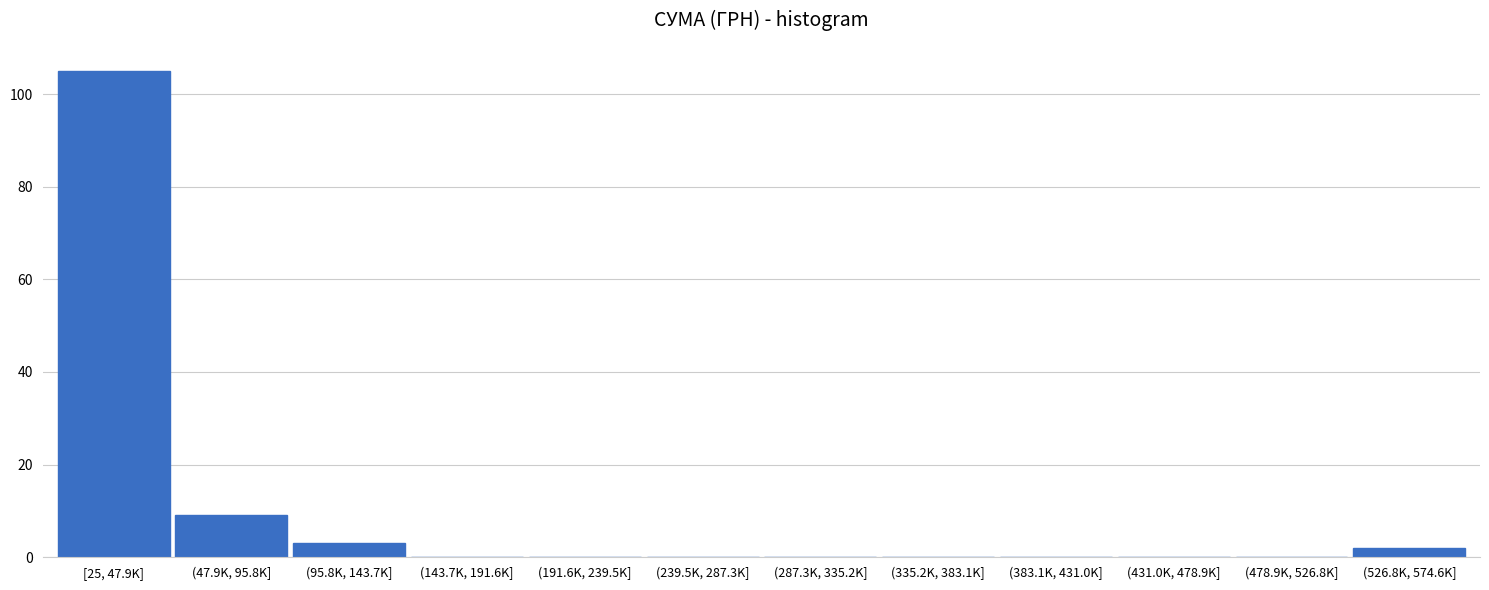

Reading right to left, list all the values displayed in this chart.

(526.8K, 574.6K]=2	(478.9K, 526.8K]=0	(431.0K, 478.9K]=0	(383.1K, 431.0K]=0	(335.2K, 383.1K]=0	(287.3K, 335.2K]=0	(239.5K, 287.3K]=0	(191.6K, 239.5K]=0	(143.7K, 191.6K]=0	(95.8K, 143.7K]=3	(47.9K, 95.8K]=9	[25, 47.9K]=105